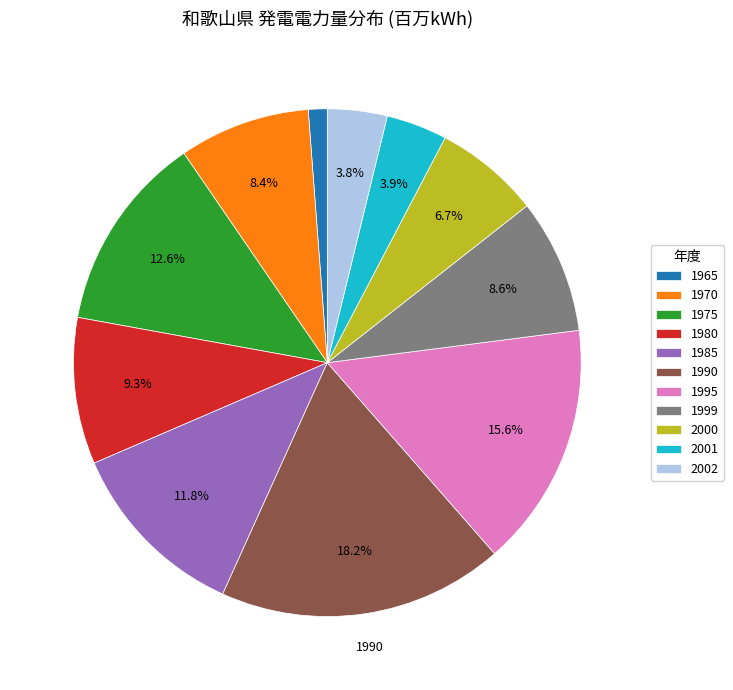

How many segments does this pie chart have?

11